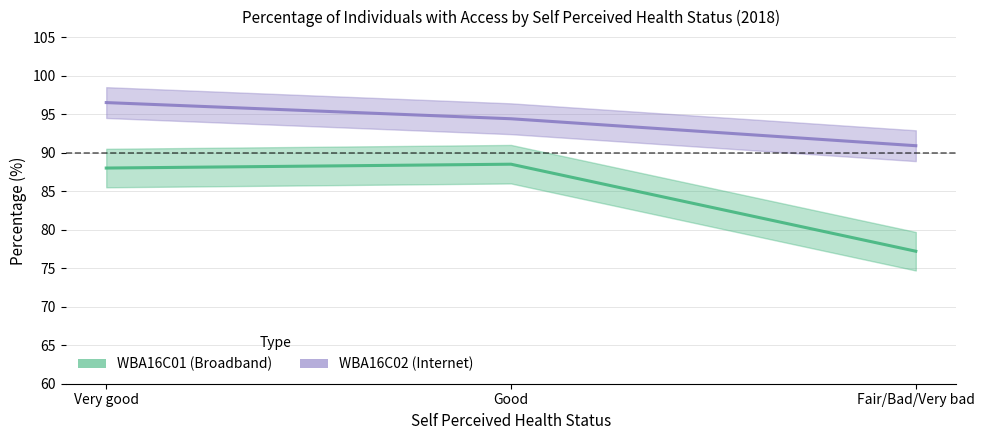

What is the difference between the maximum and second lowest values in the WBA16C02 series?

2.1